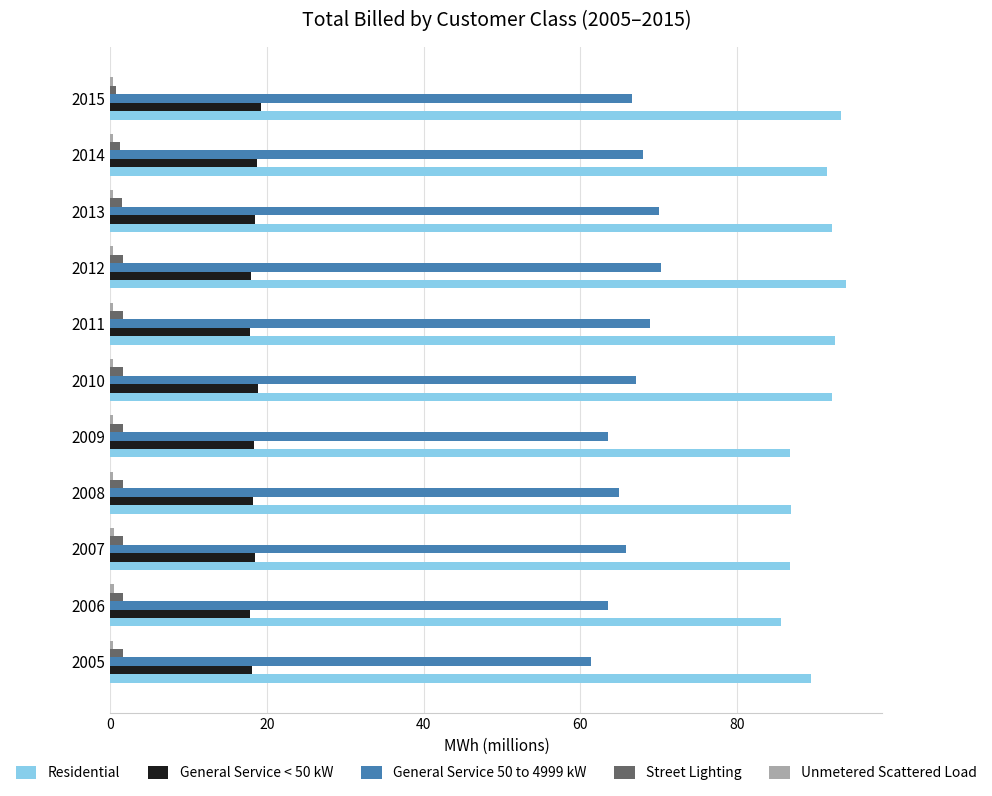

True or false: Residential has a value of 92.2 at 2013.

True